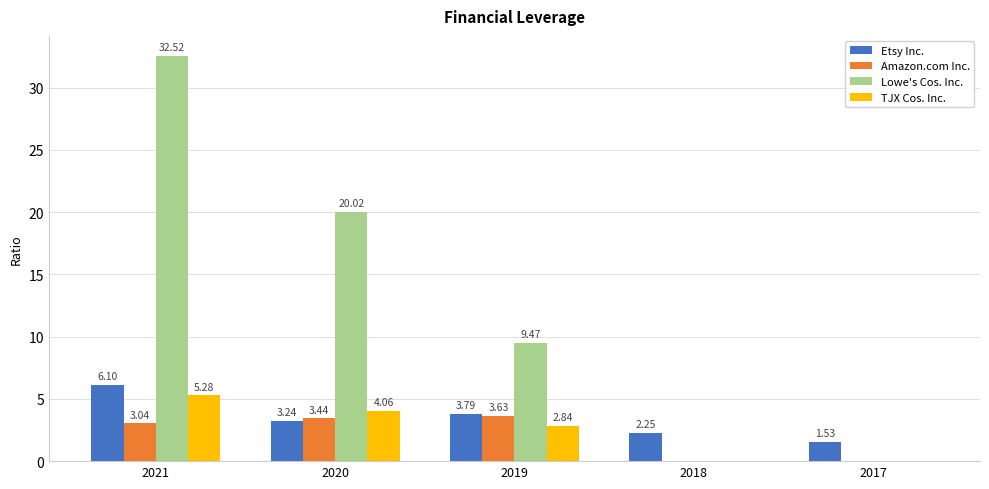

Is the value of Etsy Inc. at 2018 greater than the value of TJX Cos. Inc. at 2018?

Yes